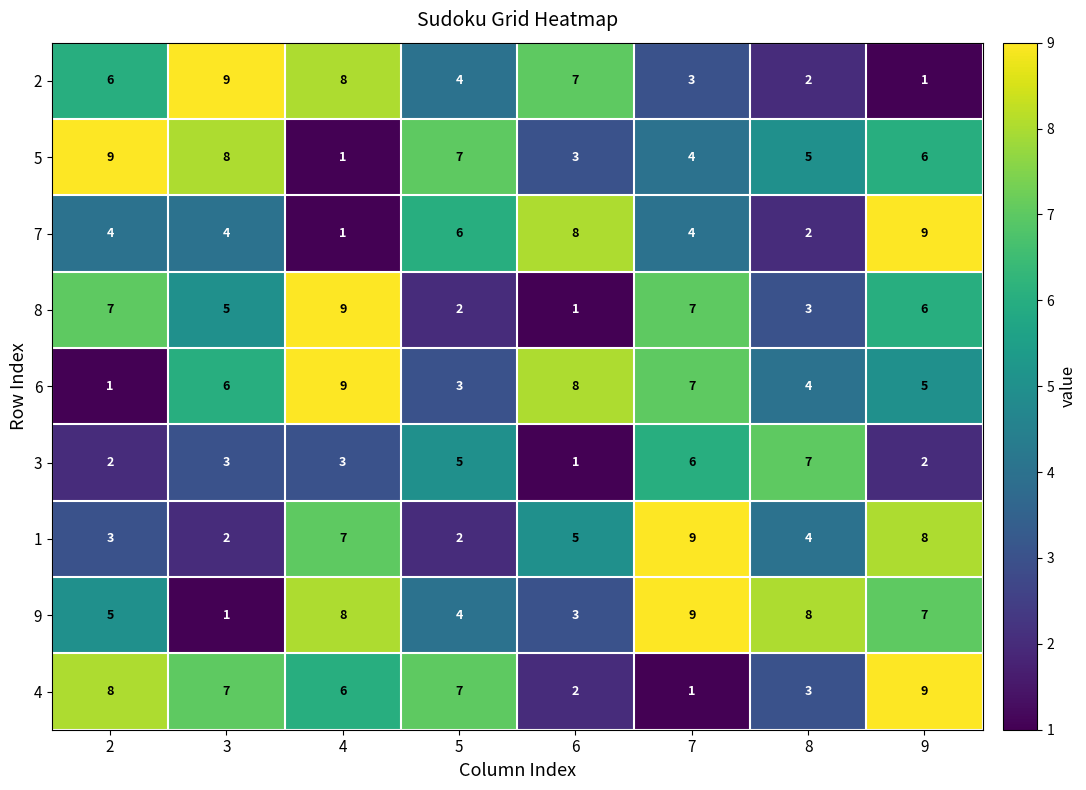

Which series has the largest total across all categories?

9